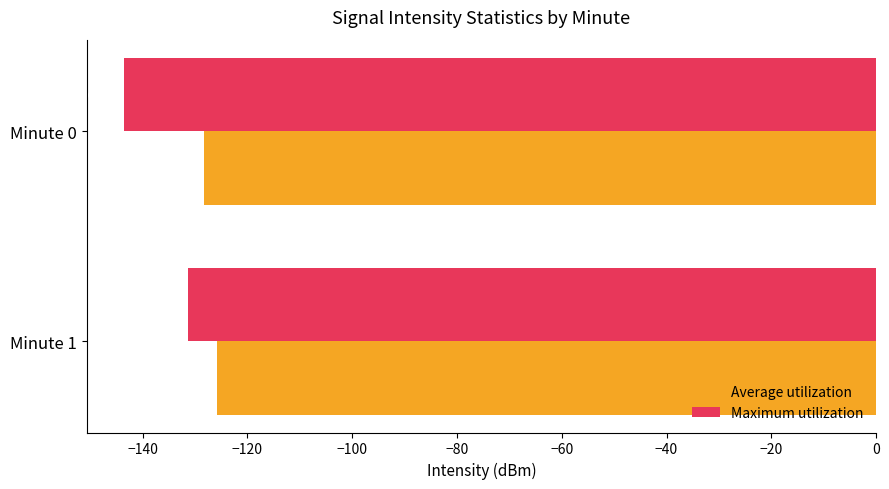

What is the total value across all series at Minute 1?

-257.1